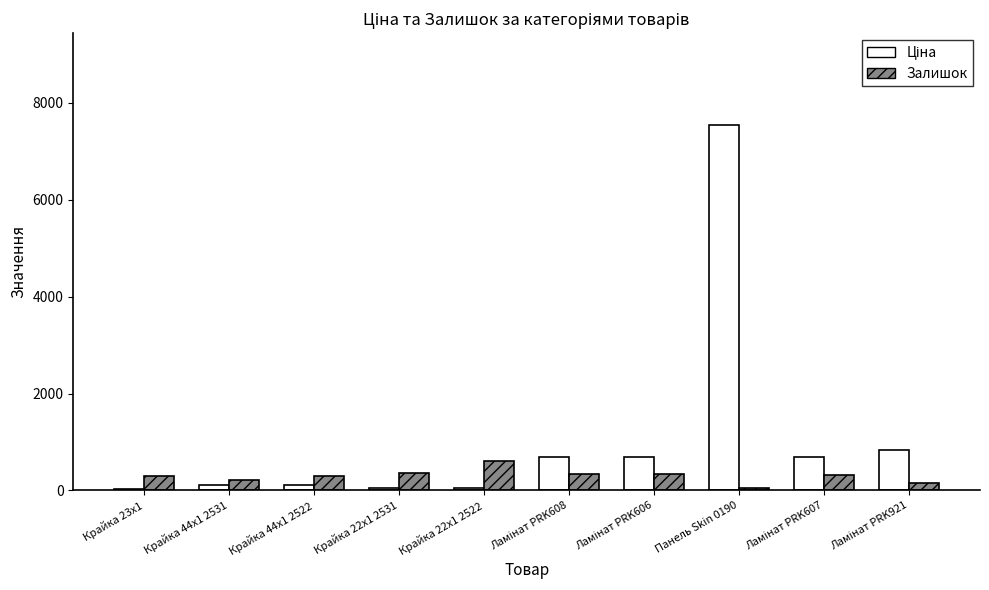

At which category is the sum across all series the highest?

Панель Skin 0190